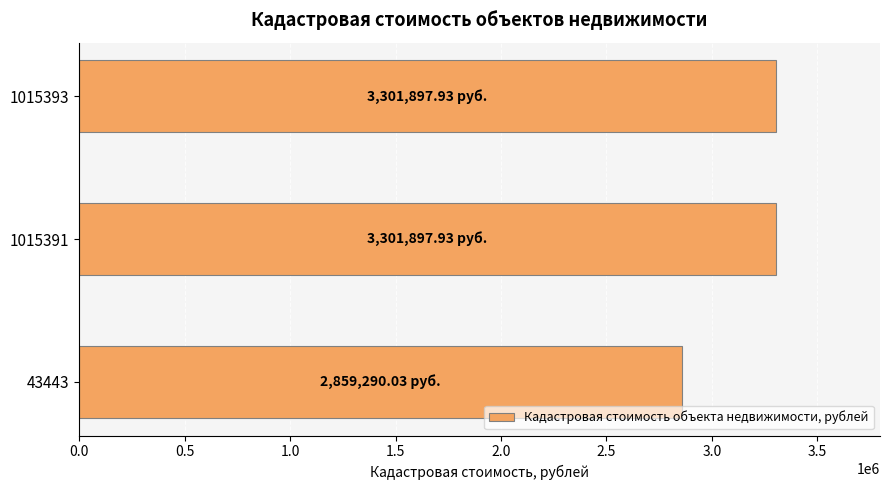

What is the ratio of the value at 43443 to the value at 1015393?

0.9